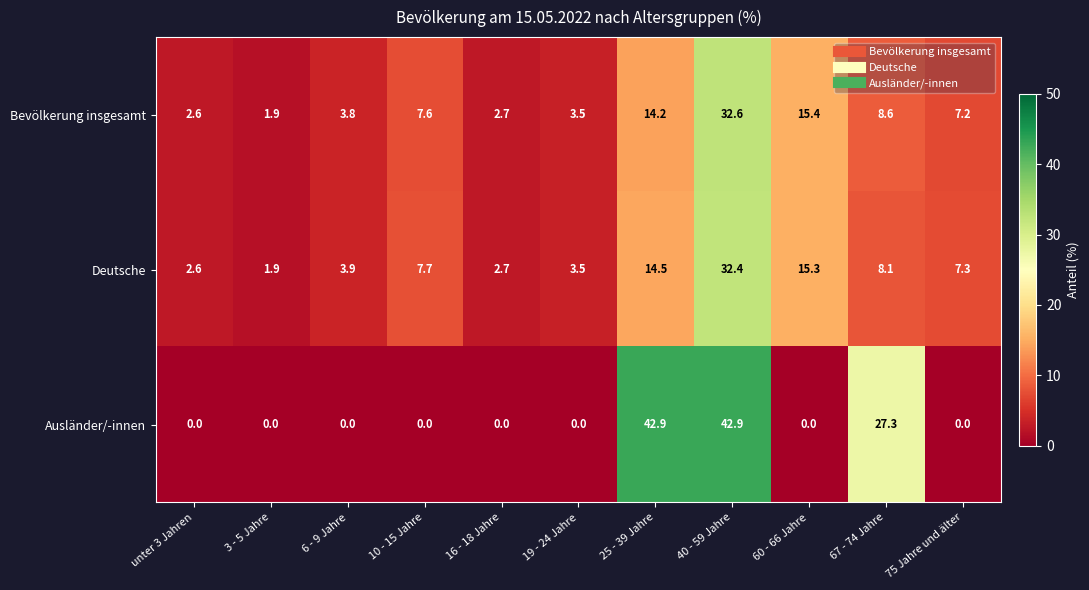

At which label is Bevölkerung insgesamt closest to 17?

60 - 66 Jahre